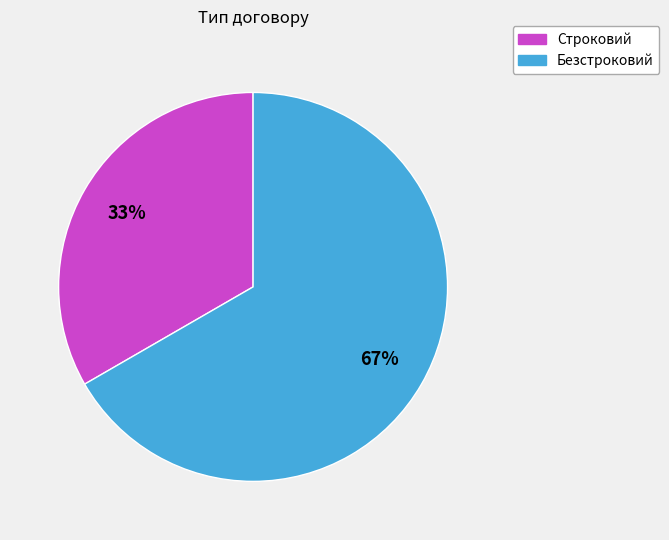

Rank the categories by value from lowest to highest.

Строковий, Безстроковий